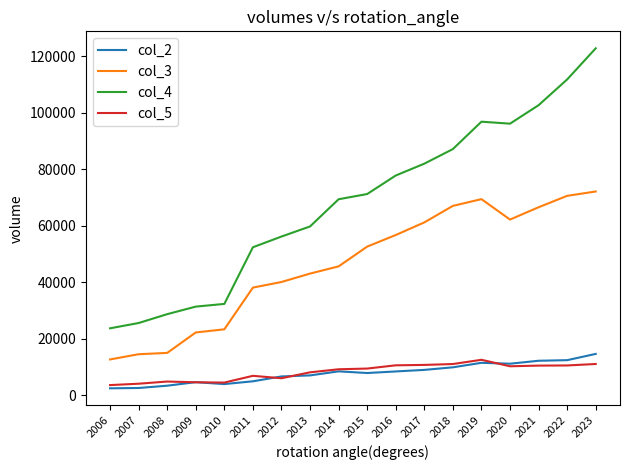

True or false: col_5 has a value of 13913 at 2014.

False